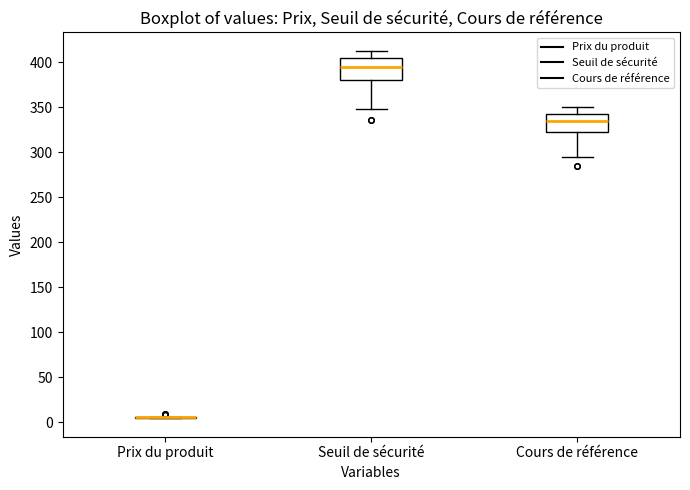

Reading left to right, read every box against the y-axis: the position of its median line, the range the box covers, and the ends of its whiskers. The values are not printed on the chart, so give them approximately, as read against the axis.

Prix du produit: box collapsed to a line at 5, whiskers 5 to 5
Seuil de sécurité: median 395, box 380 to 405, whiskers 350 to 415
Cours de référence: median 335, box 320 to 345, whiskers 295 to 350